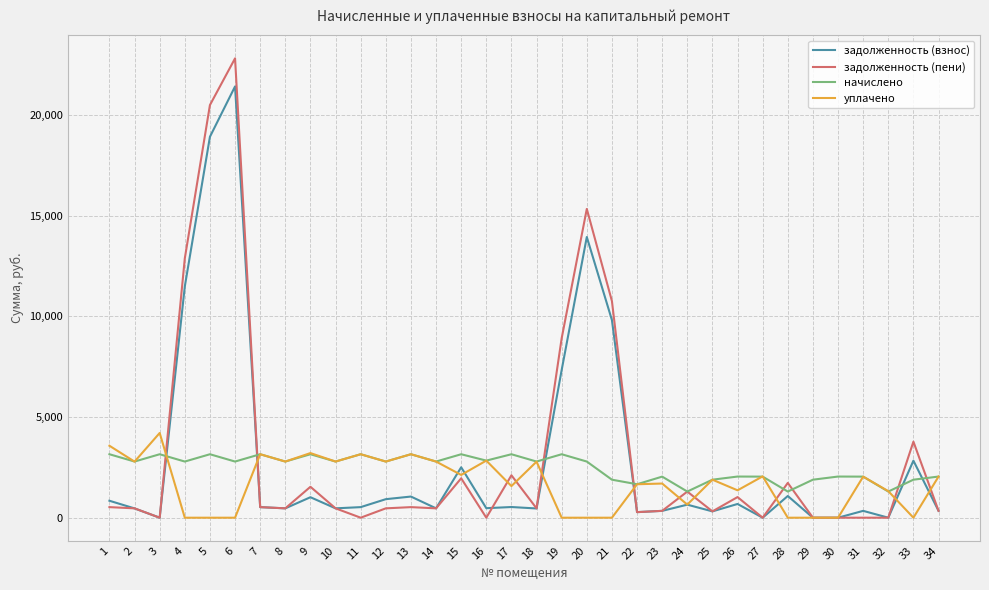

List the series in order of their peak value, highest first.

задолженность (пени), задолженность (взнос), уплачено, начислено